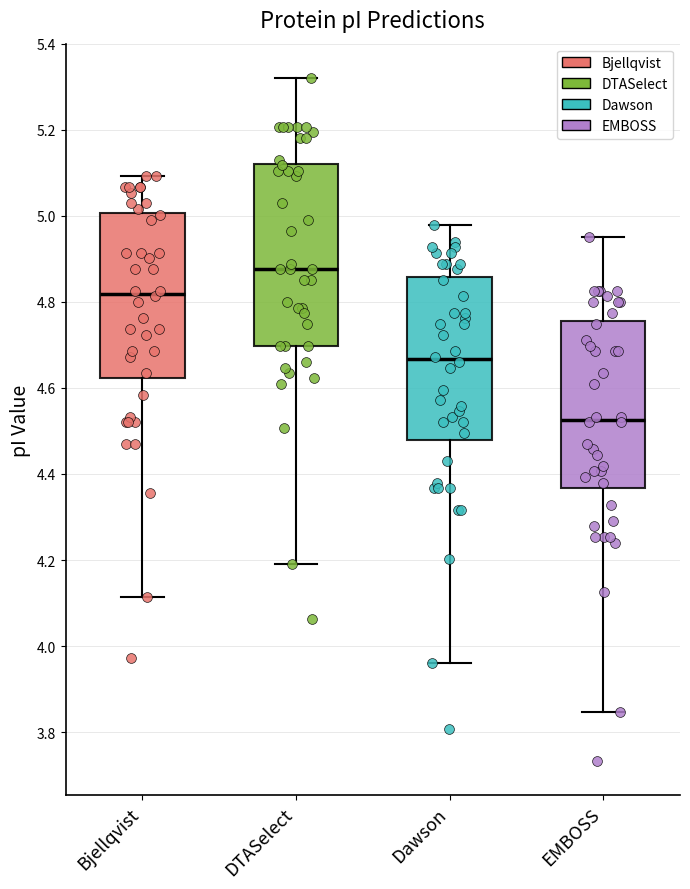

Reading left to right, read every box against the y-axis: the position of its median line, the range the box covers, and the ends of its whiskers. The values are not printed on the chart, so give them approximately, as read against the axis.

Bjellqvist: median 4.82, box 4.62 to 5.00, whiskers 4.12 to 5.10
DTASelect: median 4.88, box 4.70 to 5.12, whiskers 4.20 to 5.32
Dawson: median 4.66, box 4.48 to 4.86, whiskers 3.96 to 4.98
EMBOSS: median 4.52, box 4.36 to 4.76, whiskers 3.84 to 4.96